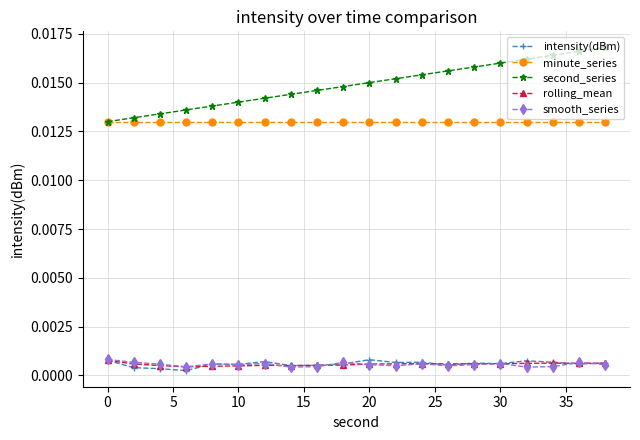

Which series has the widest spread of values?

second_series